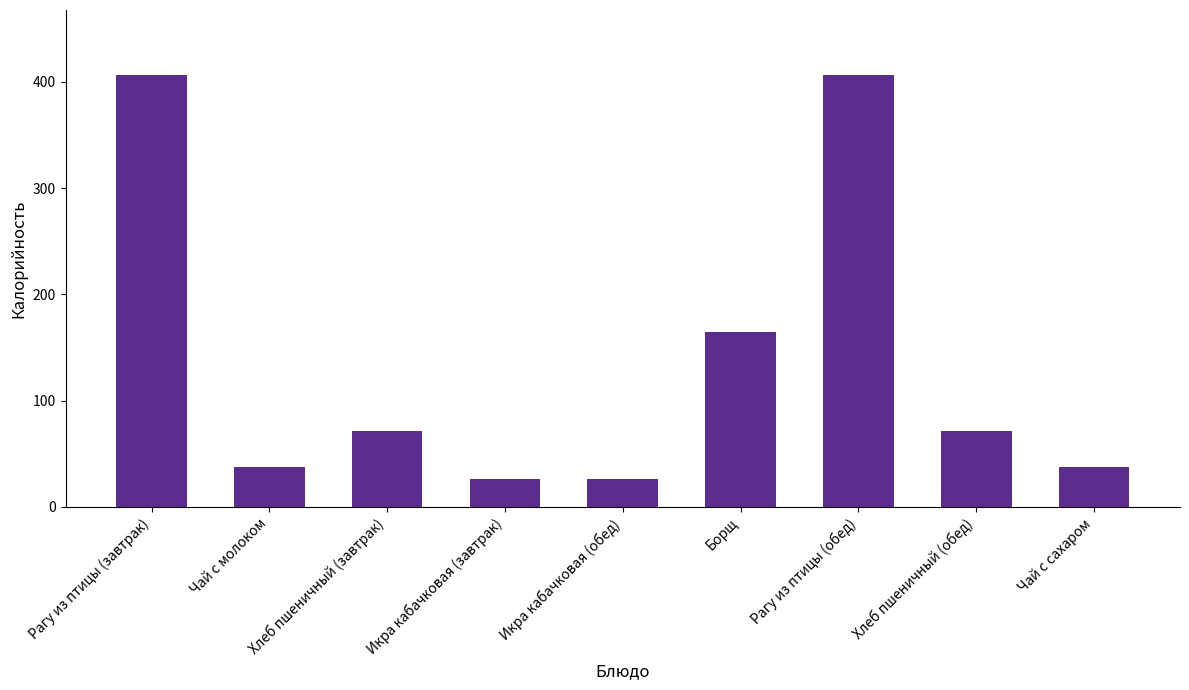

Reading right to left, what are all the values shown in this chart?

37.2	71.7	406.5	165.0	26.5	26.5	71.7	37.2	406.5